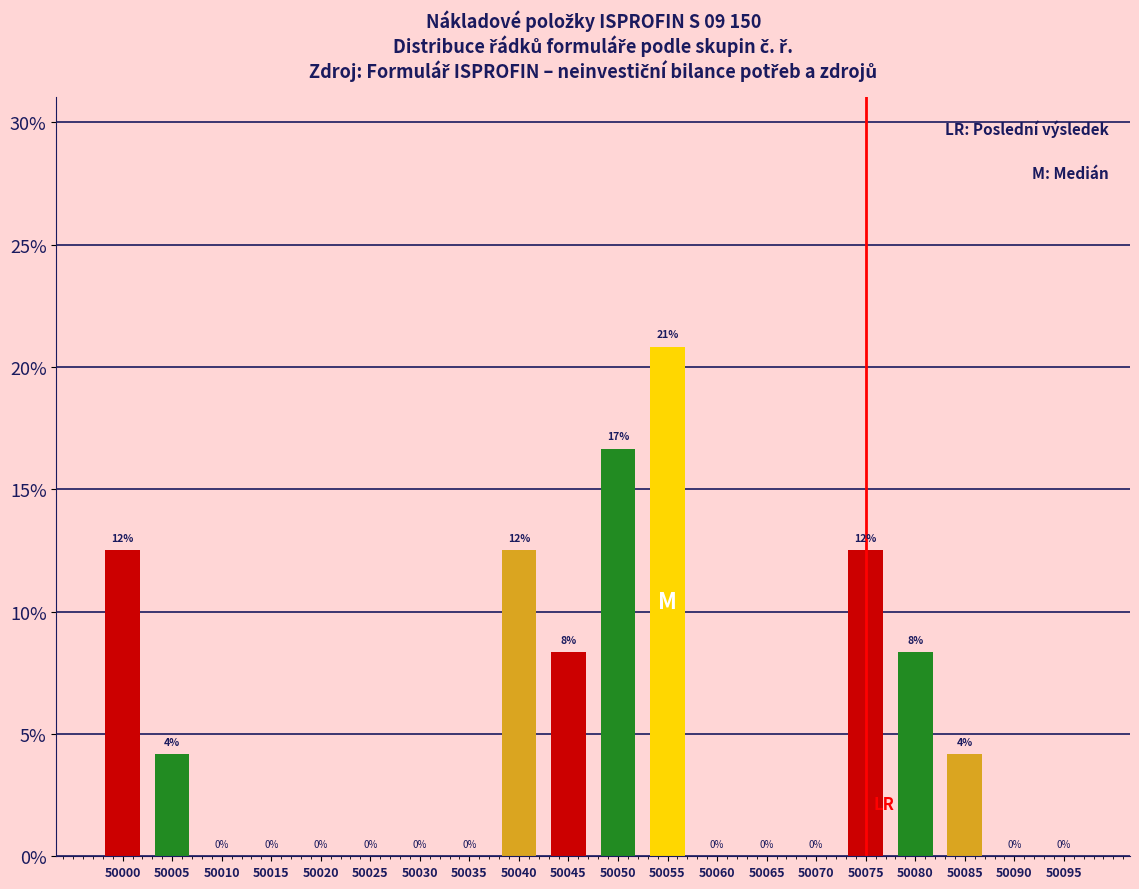

Is it true that the value at 50050 is 6.1?

False